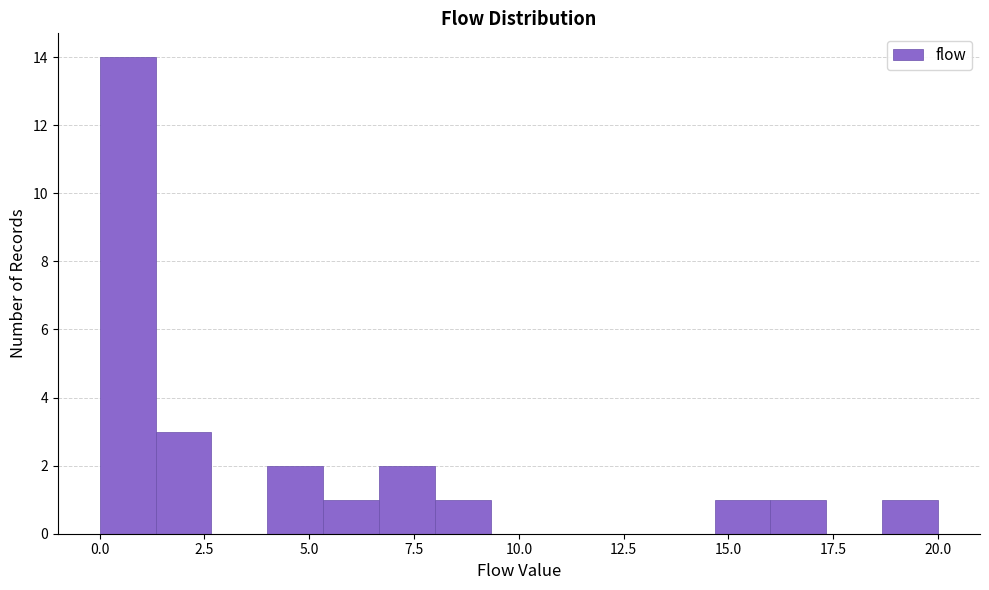

Around what value on the x-axis is the tallest bar? Give the approximate position of its centre, as read against the axis.

0.5